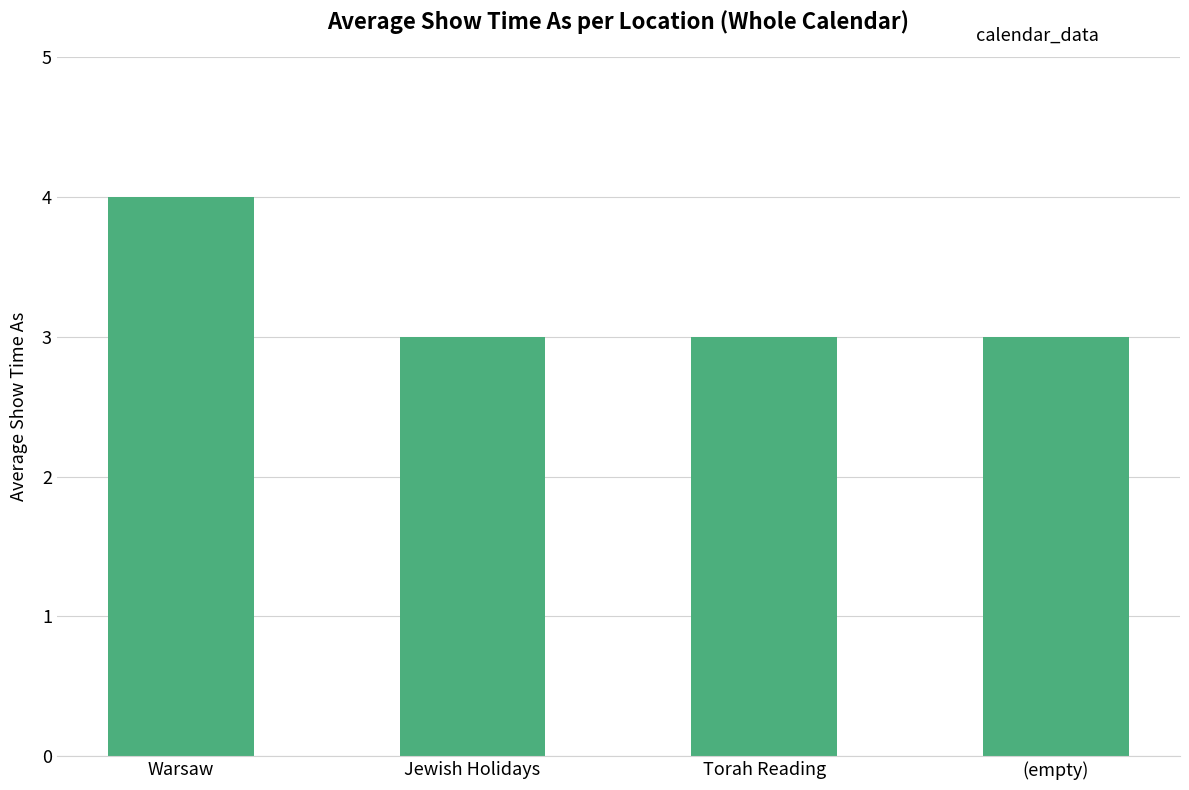

Count the values in the range 3 to 4.

4